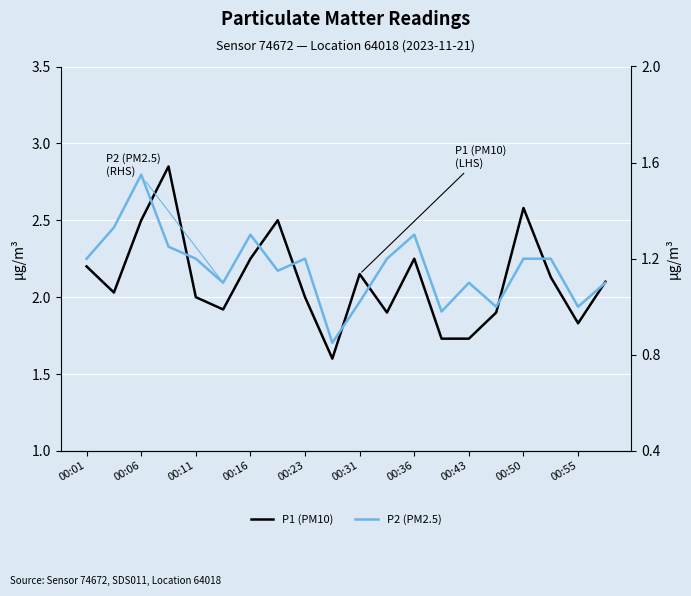

The value of P1 (PM10) at 13 is 1.1. True or false?

False